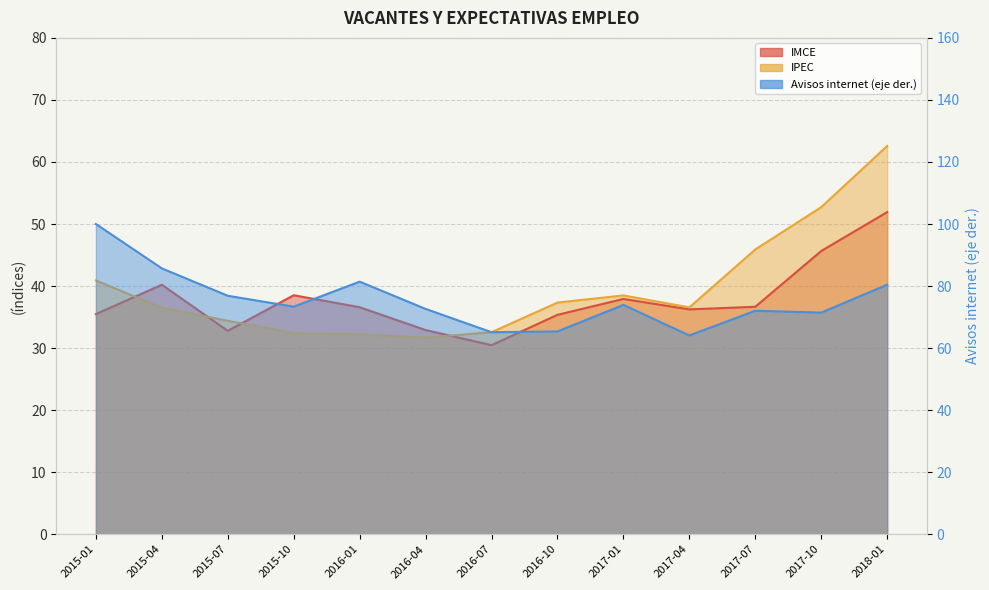

List the labels in order of IMCE value, smallest first.

2016-07, 2015-07, 2016-04, 2016-10, 2015-01, 2017-04, 2016-01, 2017-07, 2017-01, 2015-10, 2015-04, 2017-10, 2018-01